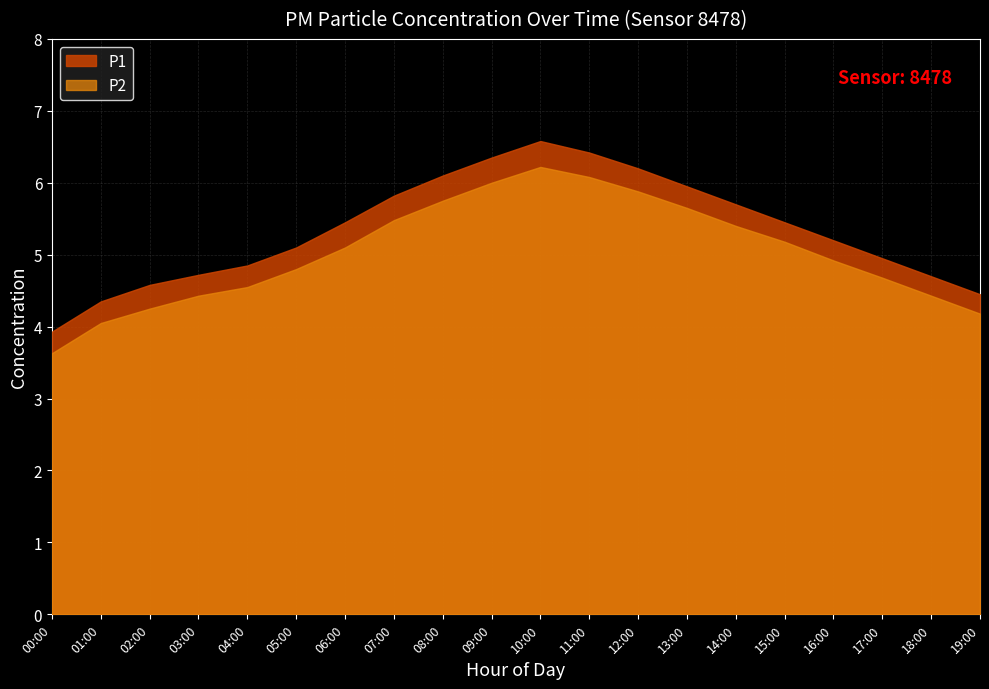

Which series has the largest range (max minus min)?

P1